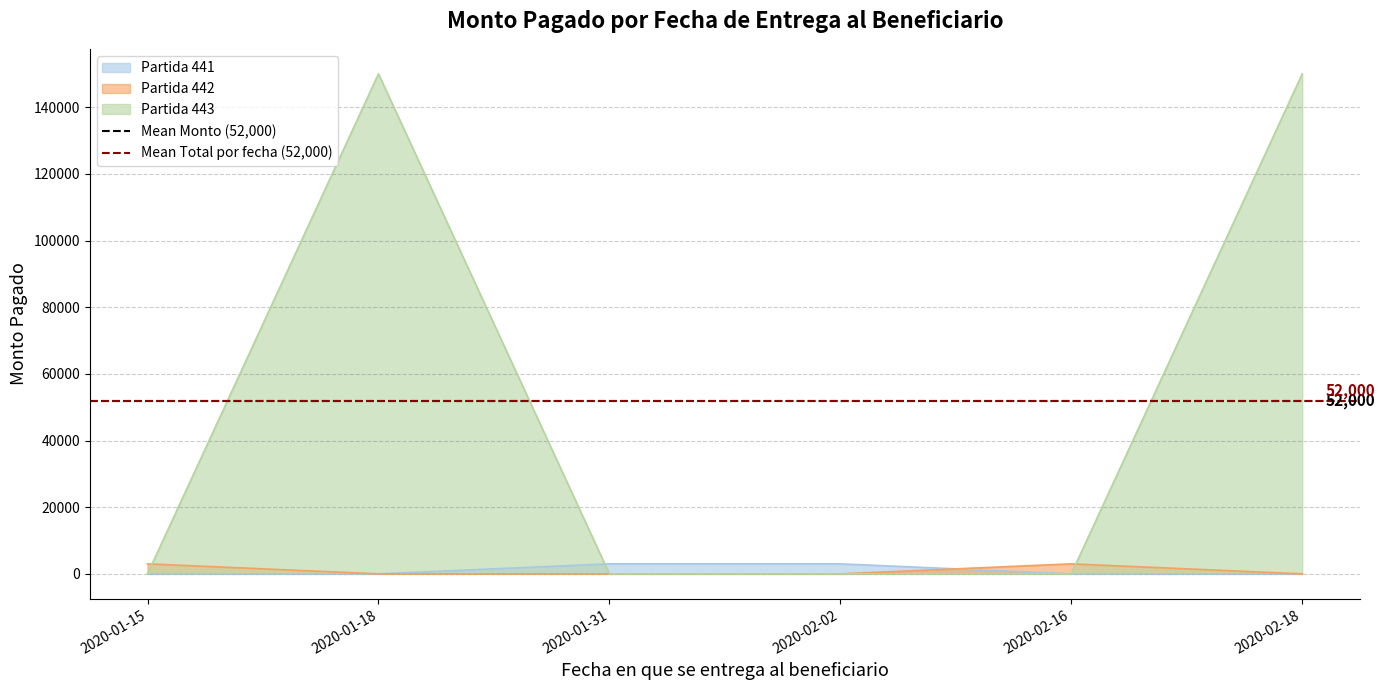

List the labels in order of value, largest first.

2020-01-18, 2020-02-18, 2020-01-31, 2020-01-15, 2020-02-02, 2020-02-16